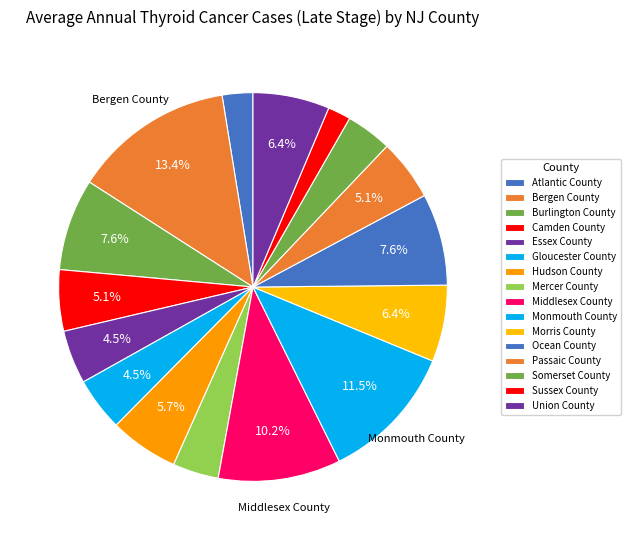

Is there a majority slice in this chart?

No